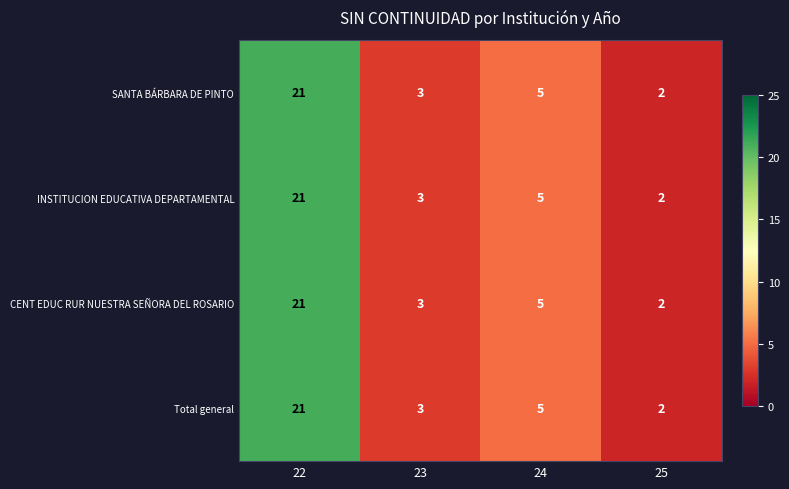

Is it true that INSTITUCION EDUCATIVA DEPARTAMENTAL equals 5 at 24?

True